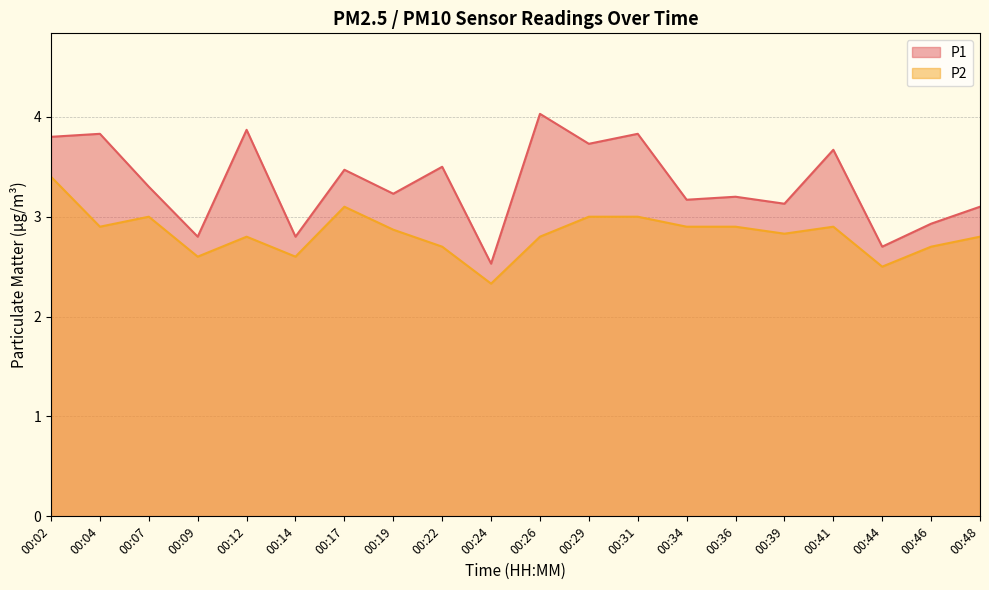

Rank the categories by P2 value from lowest to highest.

00:24, 00:44, 00:09, 00:14, 00:22, 00:46, 00:12, 00:26, 00:48, 00:39, 00:19, 00:04, 00:34, 00:36, 00:41, 00:07, 00:29, 00:31, 00:17, 00:02